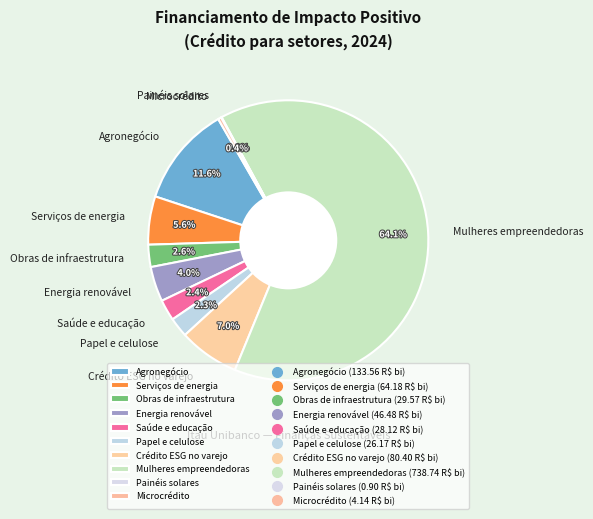

What is the ratio of the value at Energia renovável to the value at Saúde e educação?

1.7